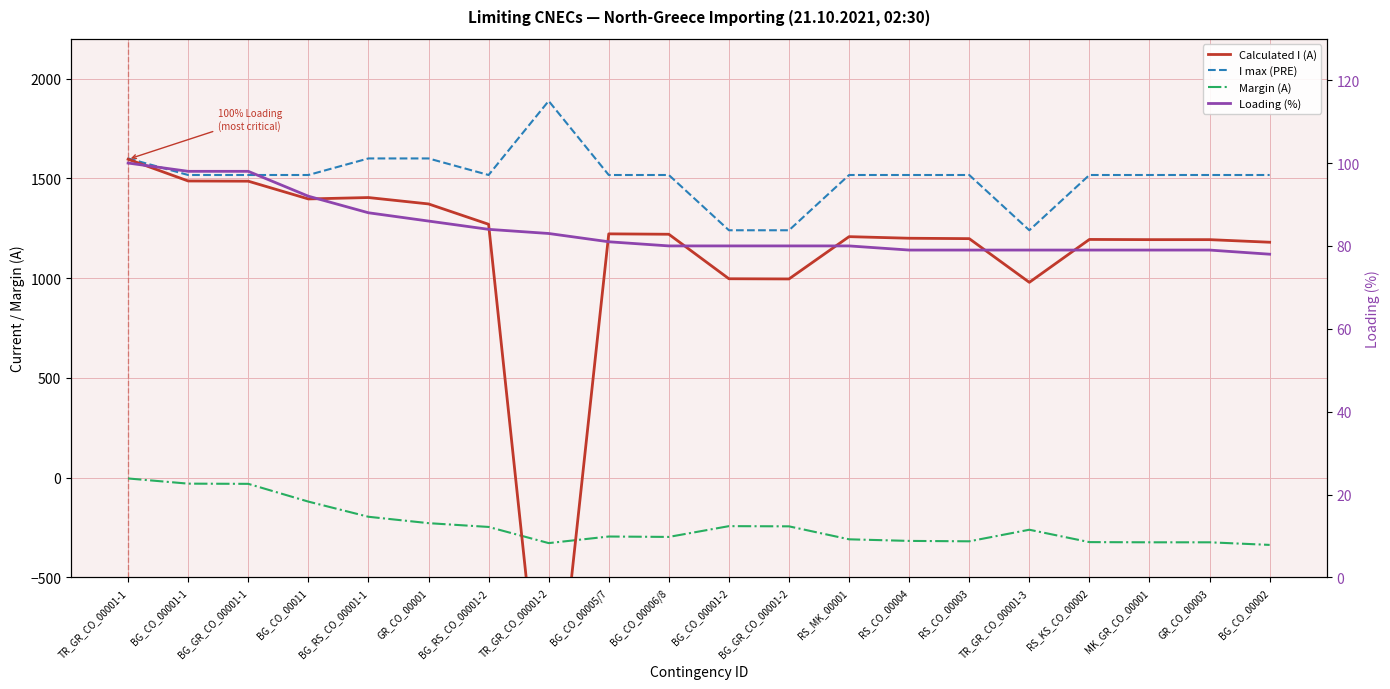

What is the total value across all series at TR_GR_CO_00001-2?

83